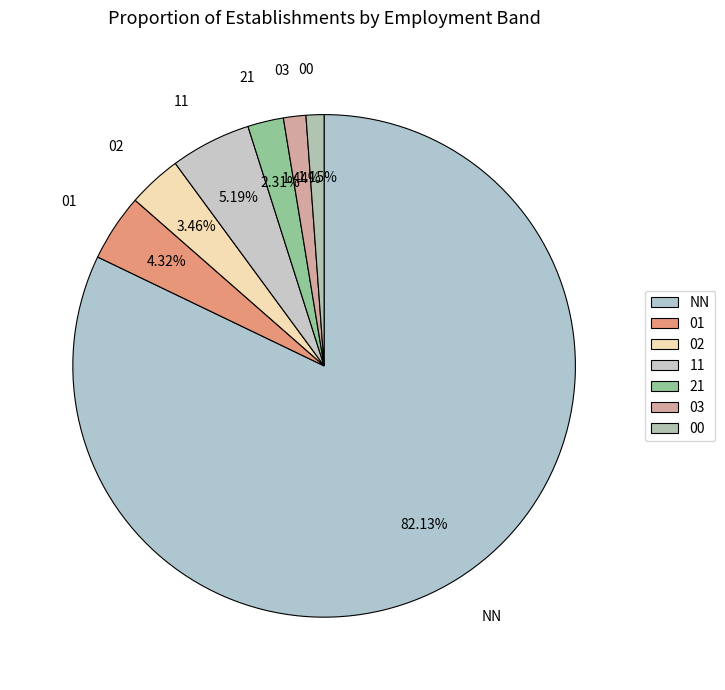

Rank the categories by value from lowest to highest.

00, 03, 21, 02, 01, 11, NN